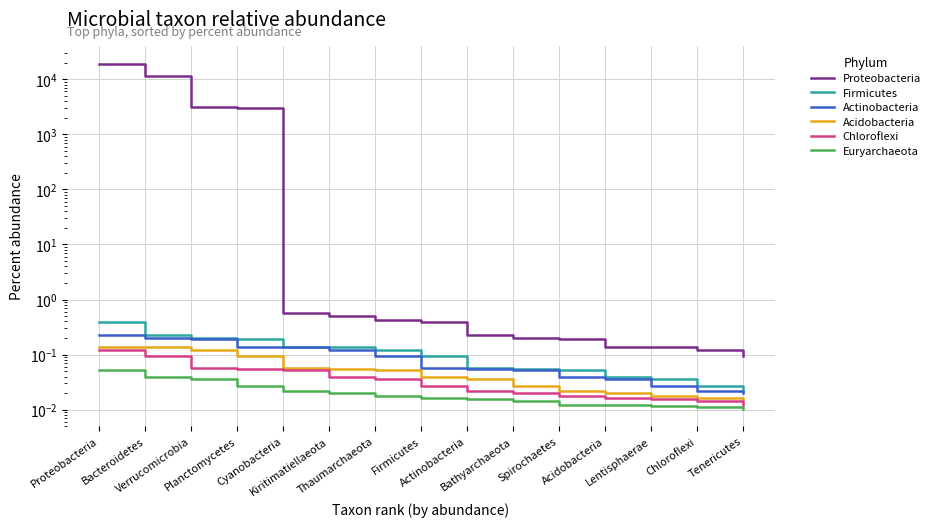

True or false: Actinobacteria has a value of 0.3 at Proteobacteria.

False